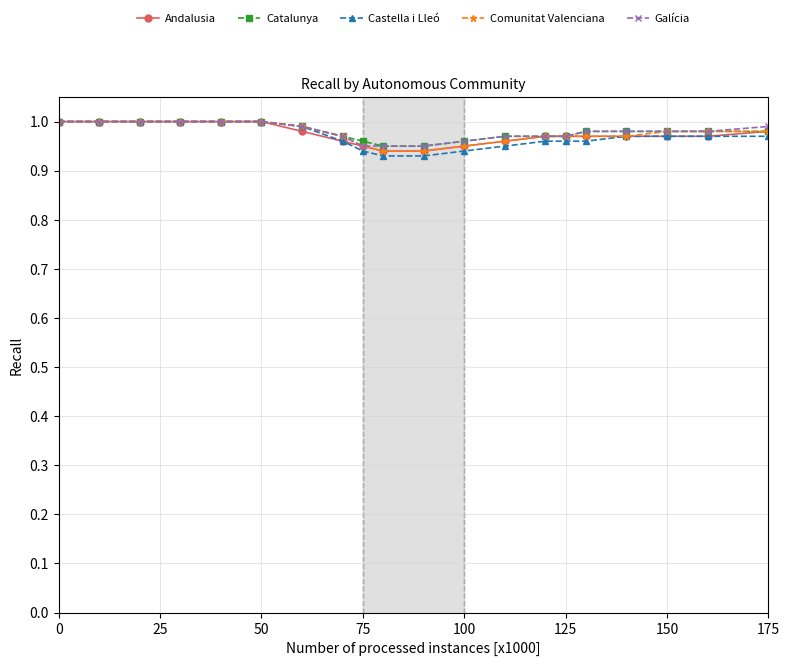

At how many categories does at least one series exceed 0?

20